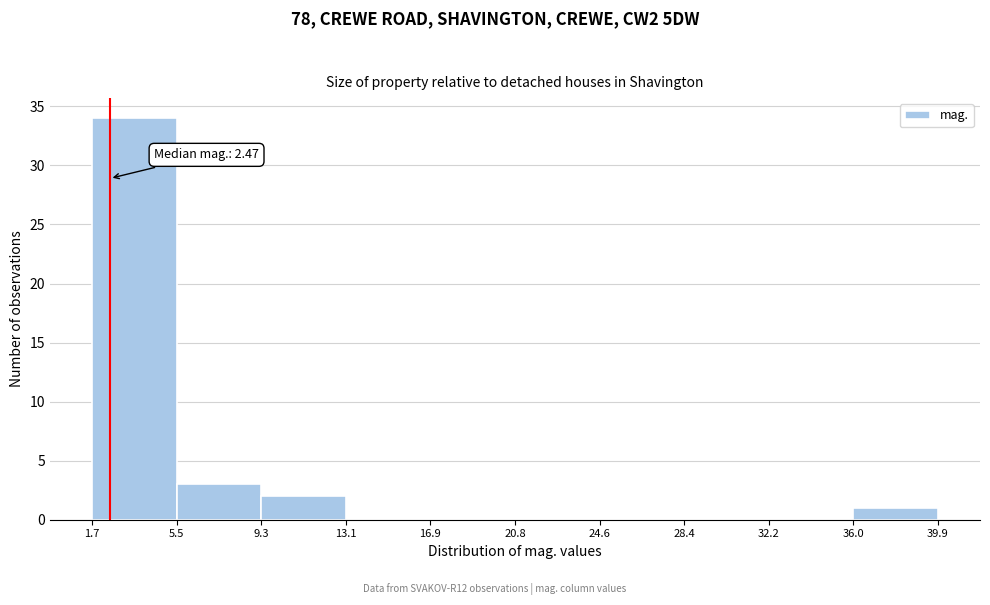

Over which range of the x-axis is the bar tallest?

1.7 to 5.5